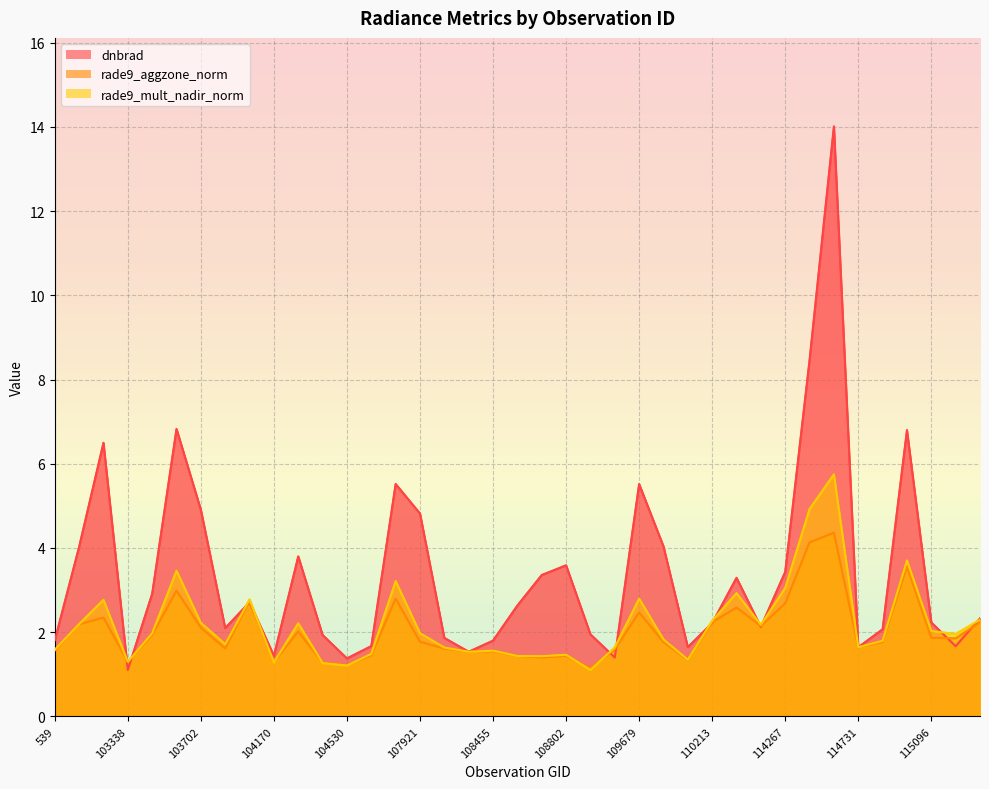

What is the sum of all dnbrad values?

133.1